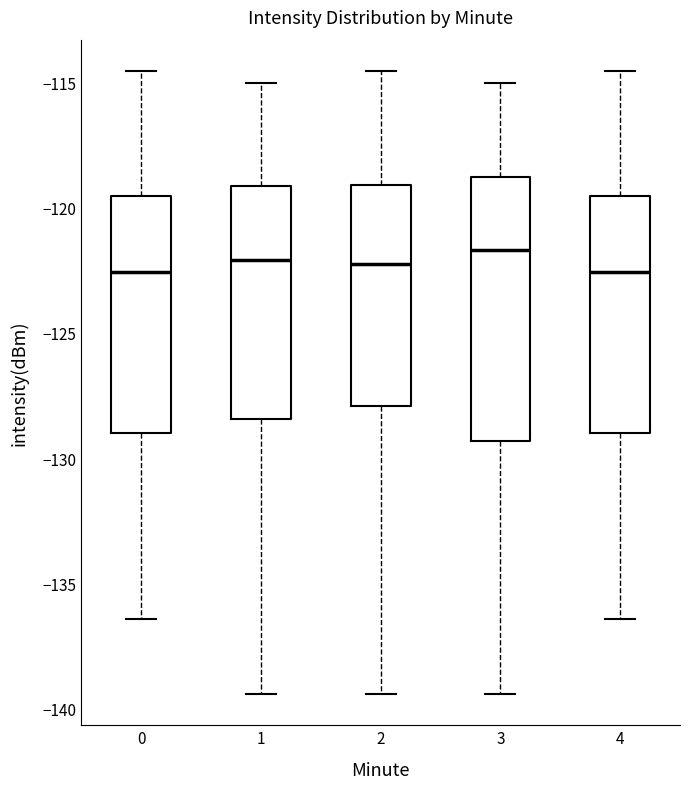

Reading left to right, read every box against the y-axis: the position of its median line, the range the box covers, and the ends of its whiskers. The values are not printed on the chart, so give them approximately, as read against the axis.

0: median -122.5, box -129.0 to -119.5, whiskers -136.5 to -114.5
1: median -122.0, box -128.5 to -119.0, whiskers -139.5 to -115.0
2: median -122.5, box -128.0 to -119.0, whiskers -139.5 to -114.5
3: median -121.5, box -129.5 to -119.0, whiskers -139.5 to -115.0
4: median -122.5, box -129.0 to -119.5, whiskers -136.5 to -114.5